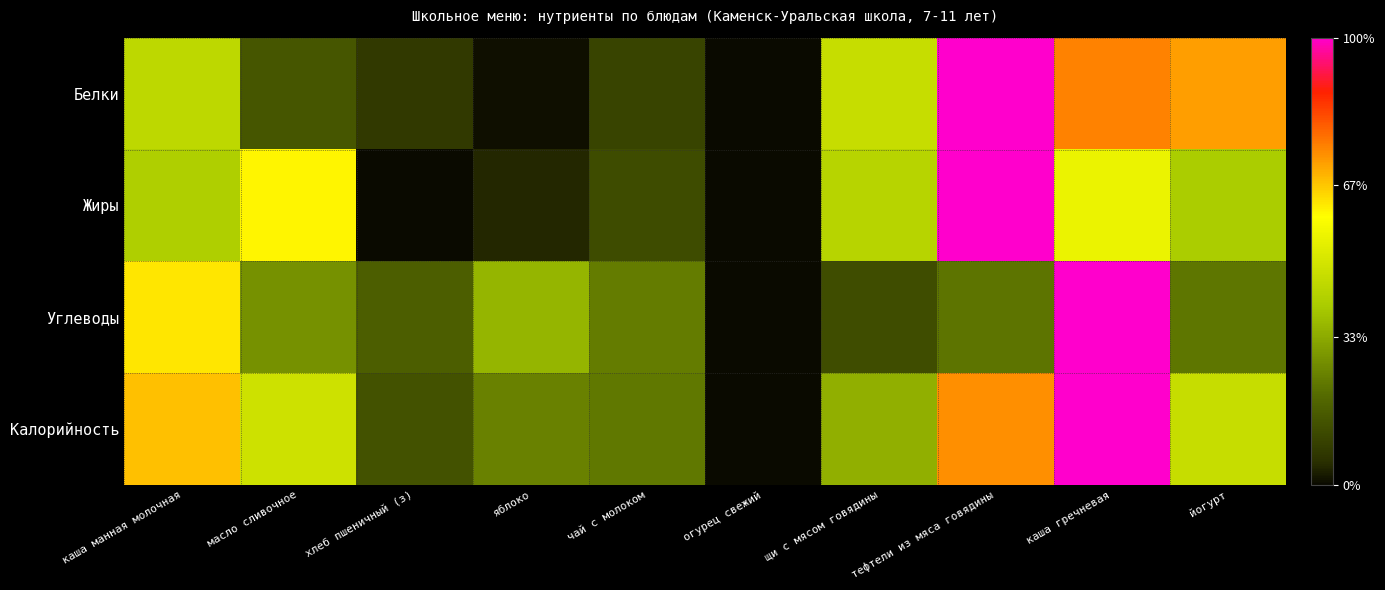

At how many categories does at least one series exceed 0?

9